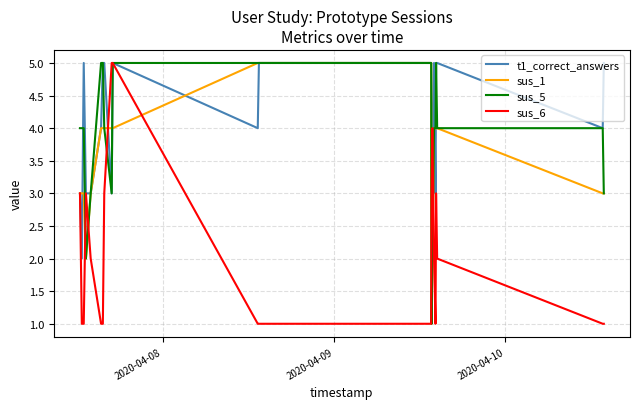

True or false: t1_correct_answers has more than 1 points higher than both neighbors.

True